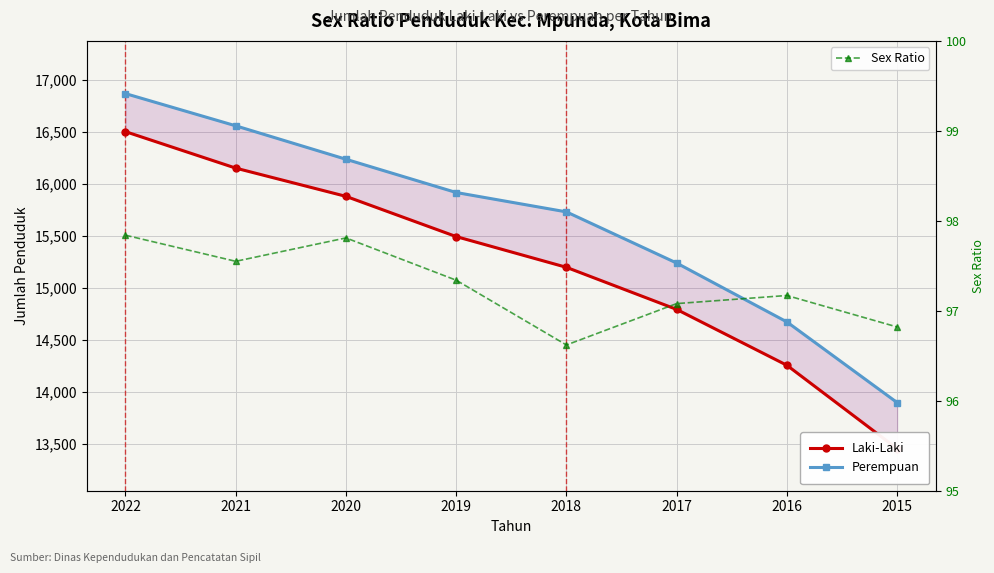

What is the maximum value shown in the chart?

16865.0